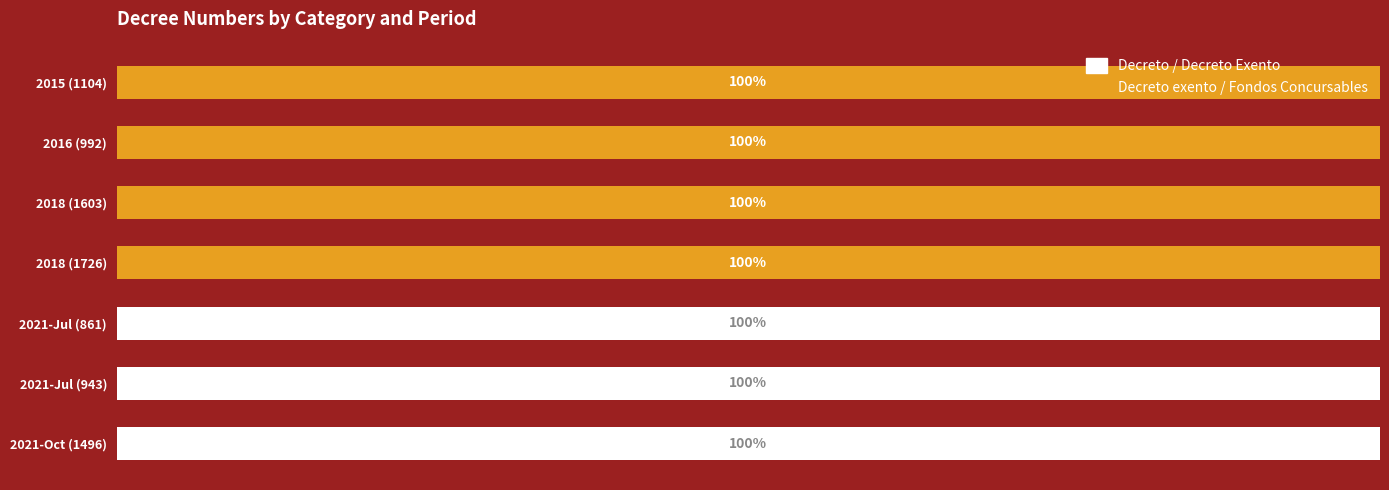

Count the Decreto exento / Fondos Concursables values in the range 0 to 100.

7